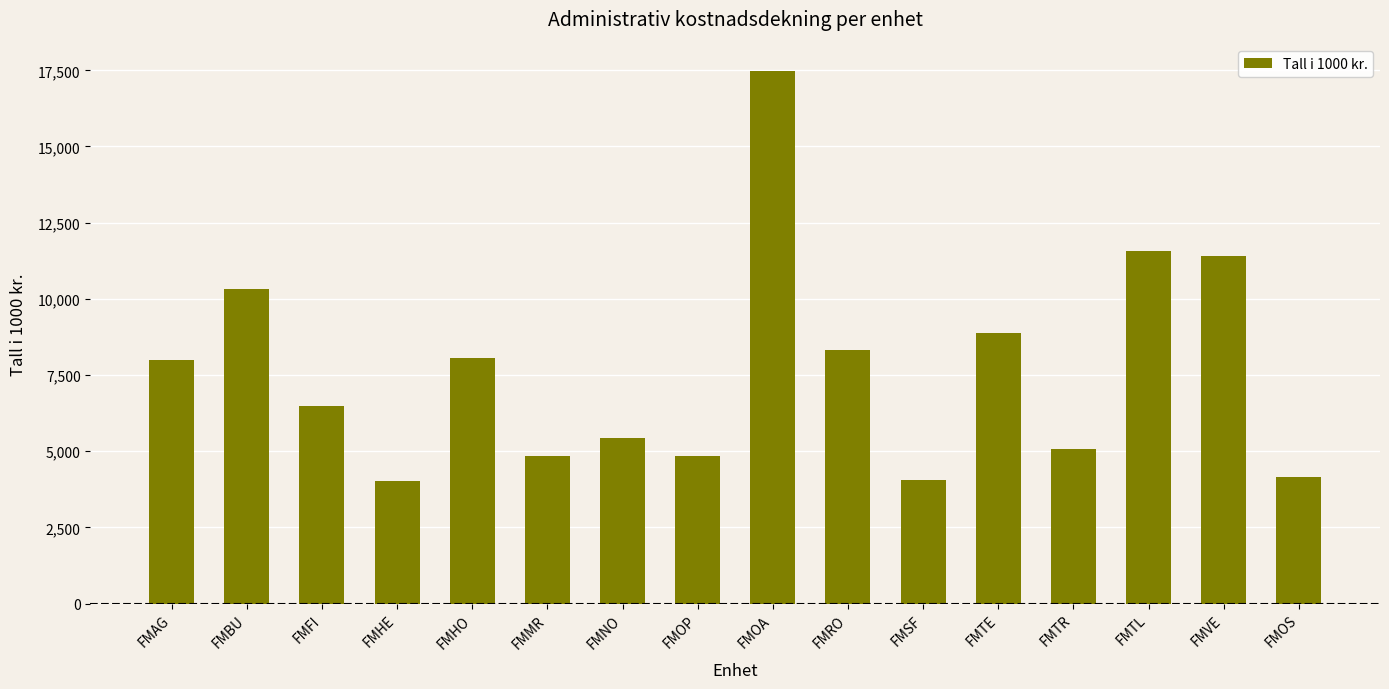

What is the value of the 8th bar from the left?

4841